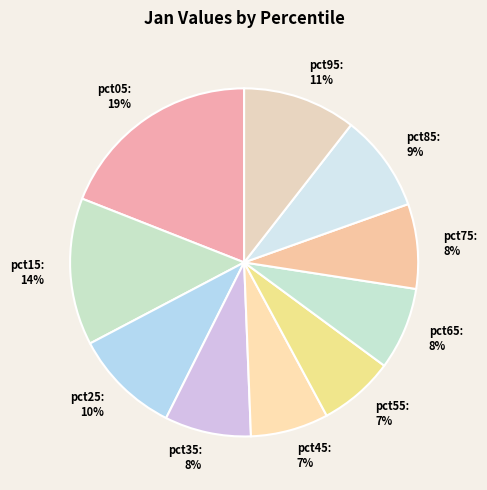

Is there a majority slice in this chart?

No